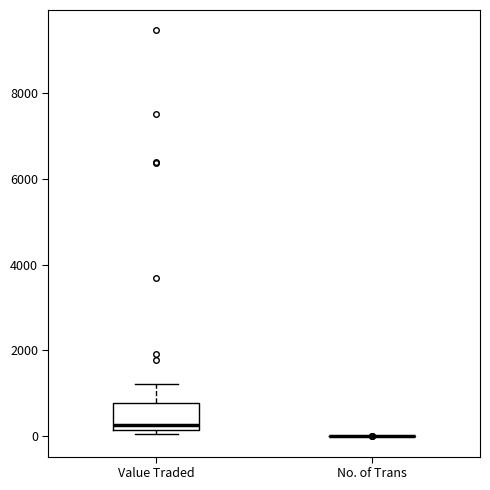

Reading left to right, transcribe this box plot: for each box, give where its median line is, the range the box spans, and where its two whiskers end, as read against the y-axis. The values are not printed on the chart, so give them approximately, as read against the axis.

Value Traded: median 200 (just above the box's lower edge), box 200 to 800, whiskers 0 to 1200
No. of Trans: box collapsed to a line at 0, whiskers 0 to 0